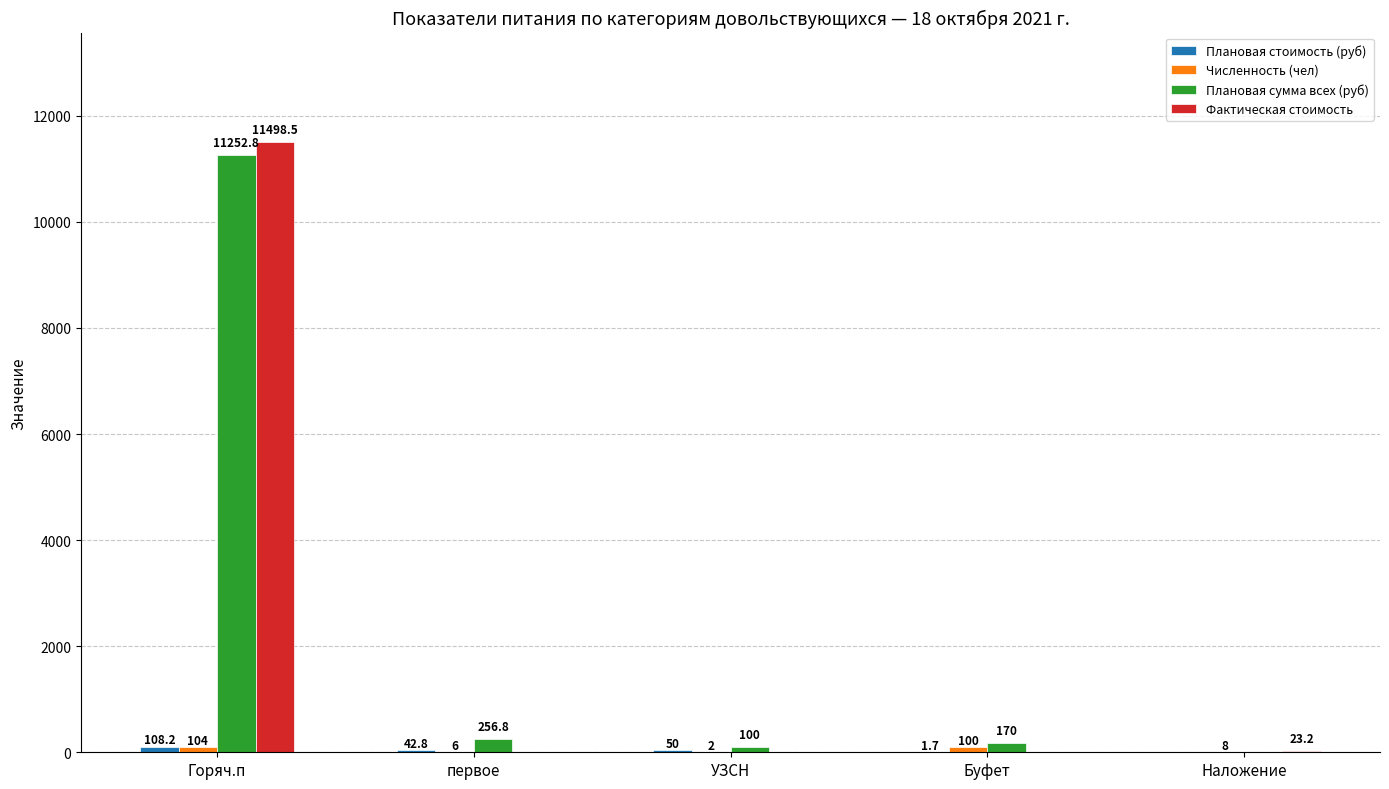

Which series changed the most between УЗСН and Наложение?

Плановая сумма всех (руб)